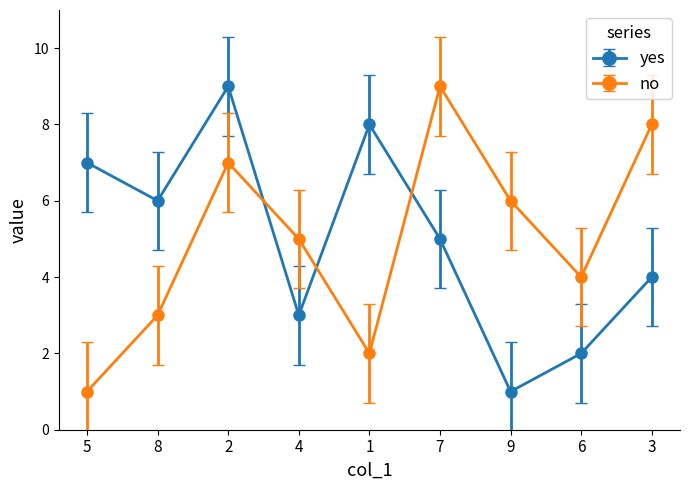

What is the label of the 3rd point from the right?

9